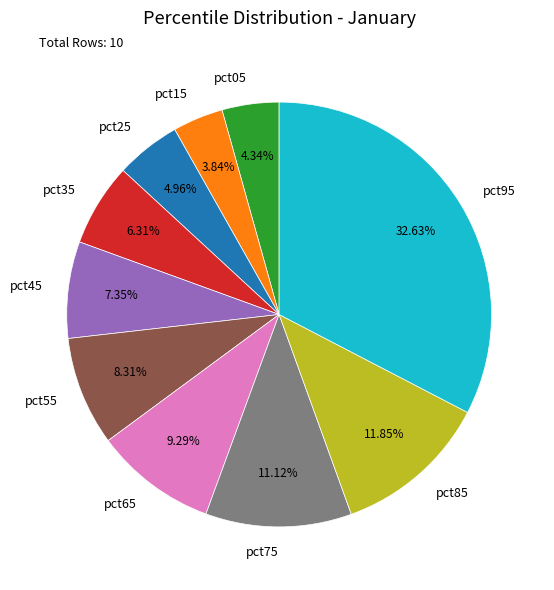

To the nearest percent, what percentage of the pie is pct35?

6%